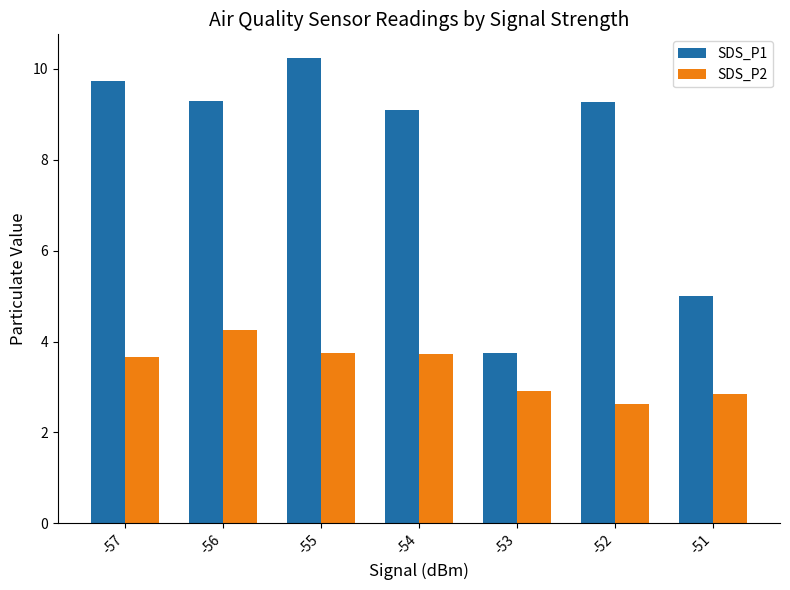

What value does the SDS_P2 series have at -53?

2.9